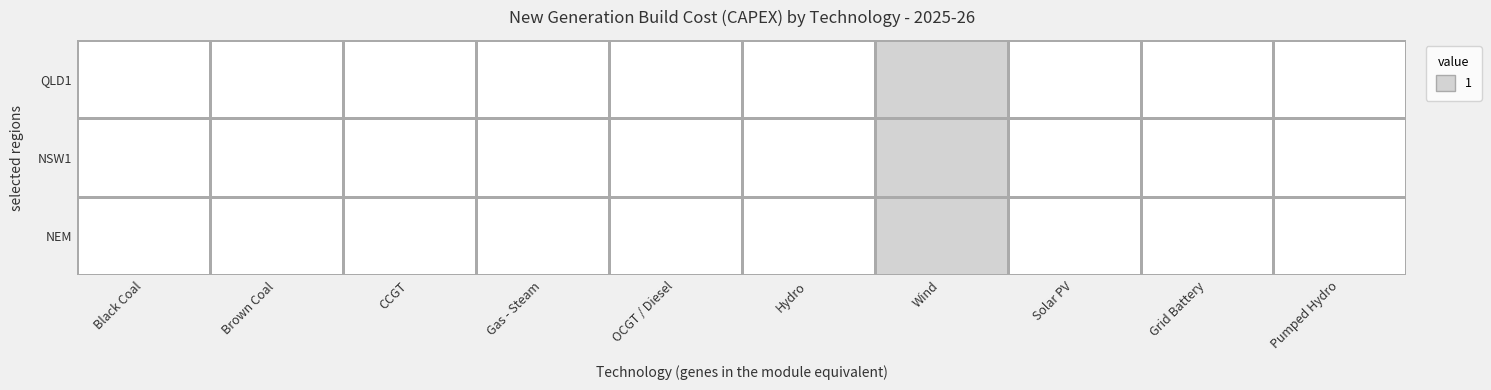

List the series in order of their peak value, highest first.

NEM, NSW1, QLD1